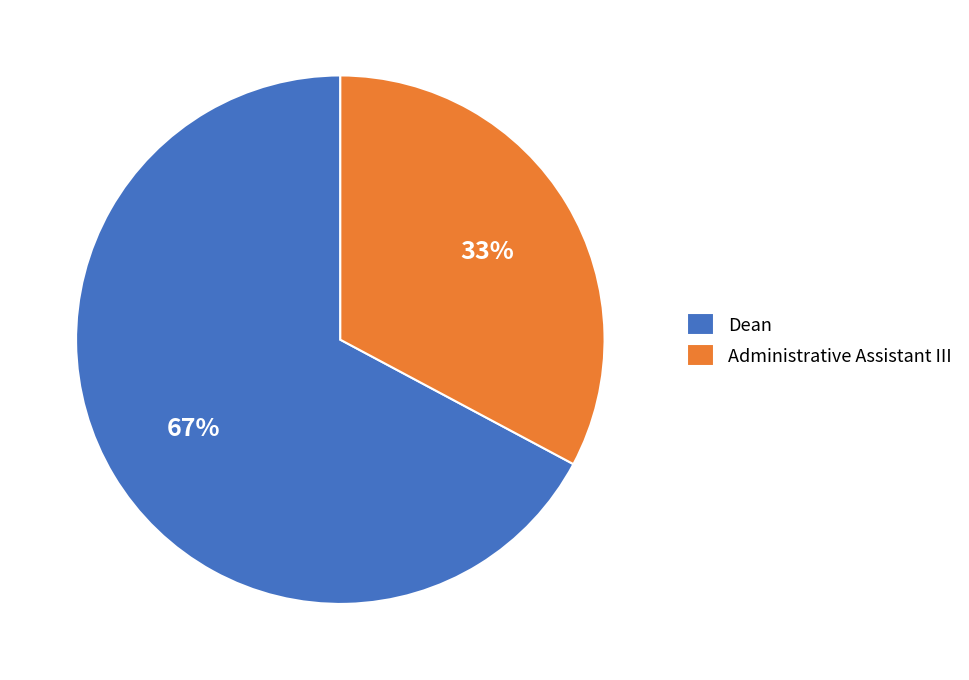

Which category accounts for the majority?

Dean